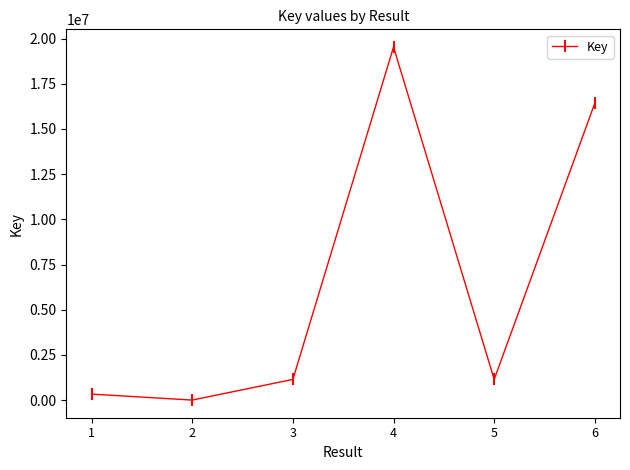

What is the value of the 3rd point from the left?

1149603